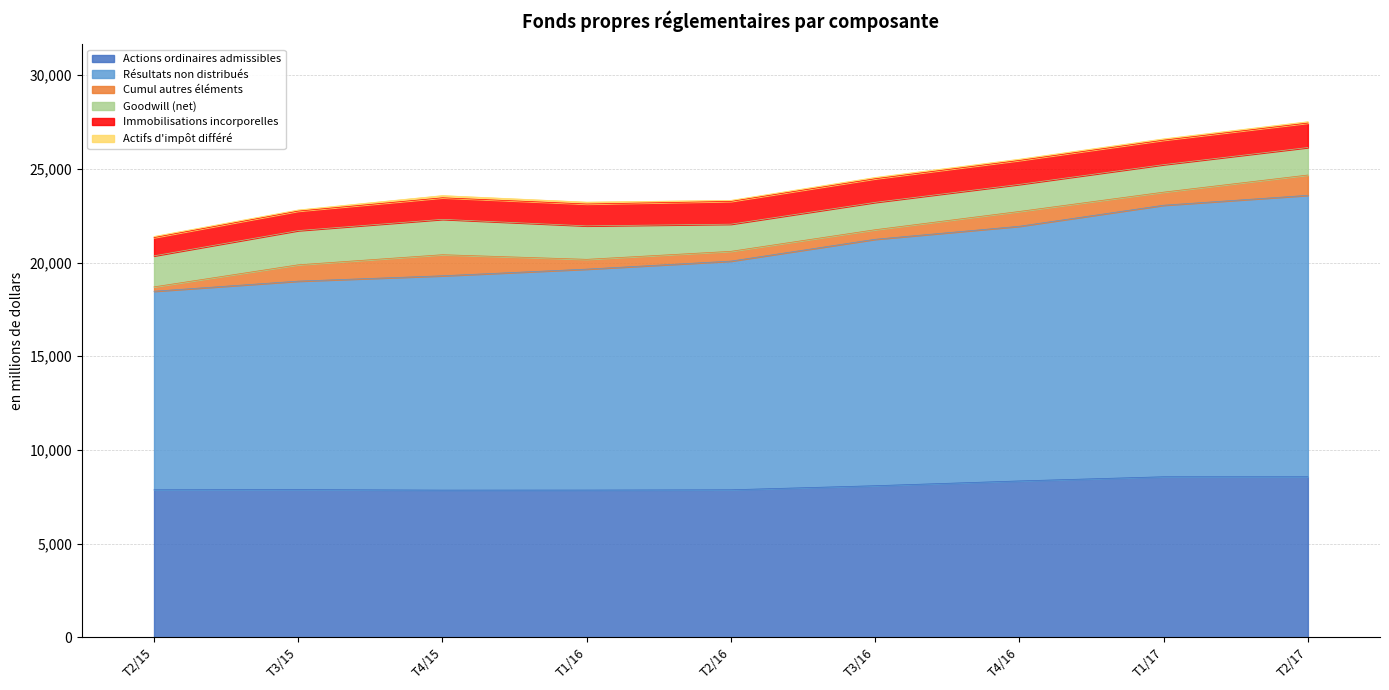

True or false: Goodwill (net) has a value of 551 at T4/15.

False